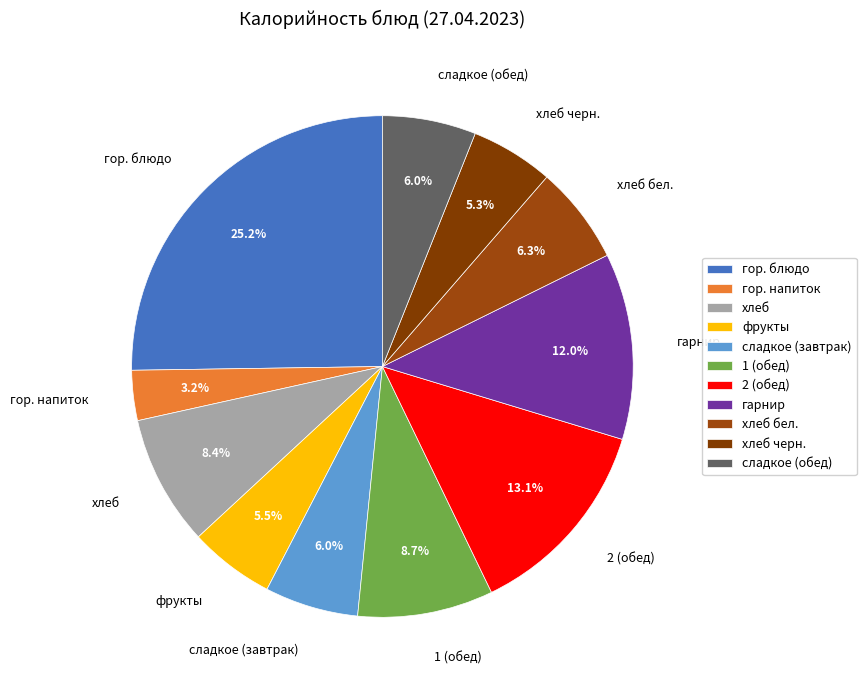

To the nearest percent, what percentage of the pie is сладкое (завтрак)?

6%